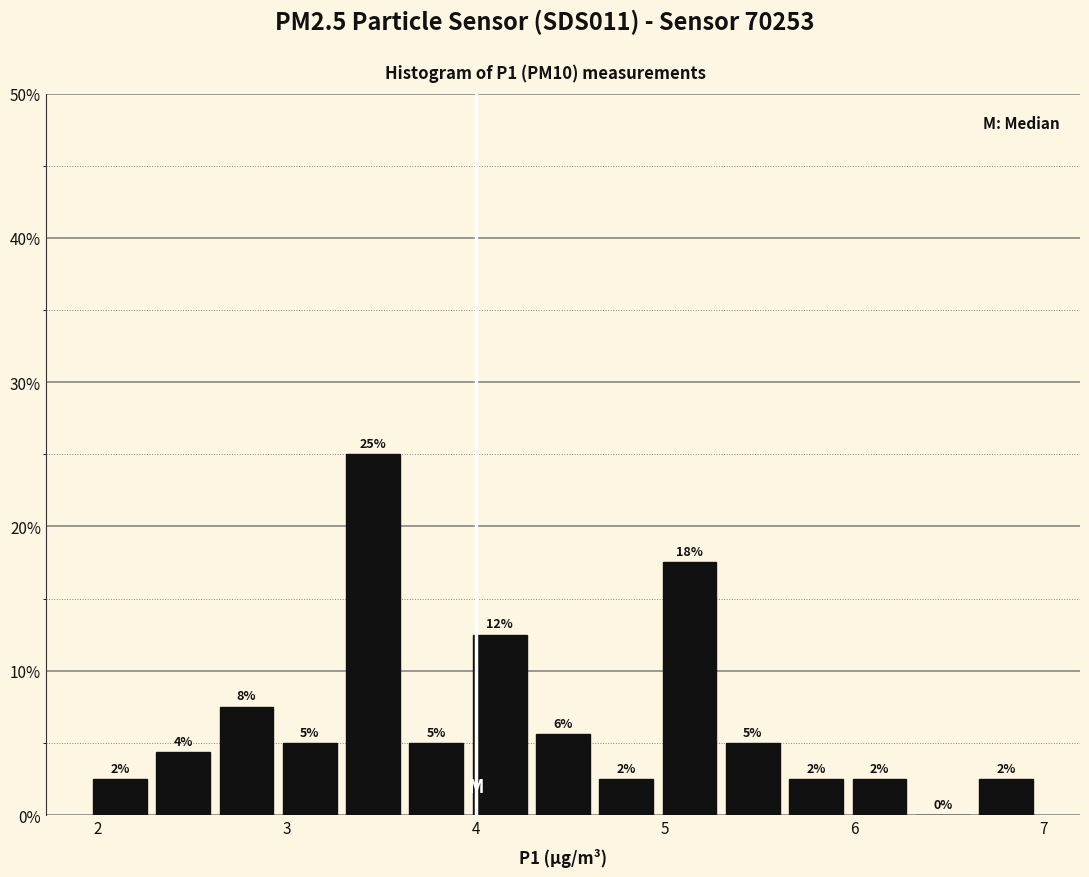

Around what value on the x-axis is the tallest bar? Give the approximate position of its centre, as read against the axis.

3.5